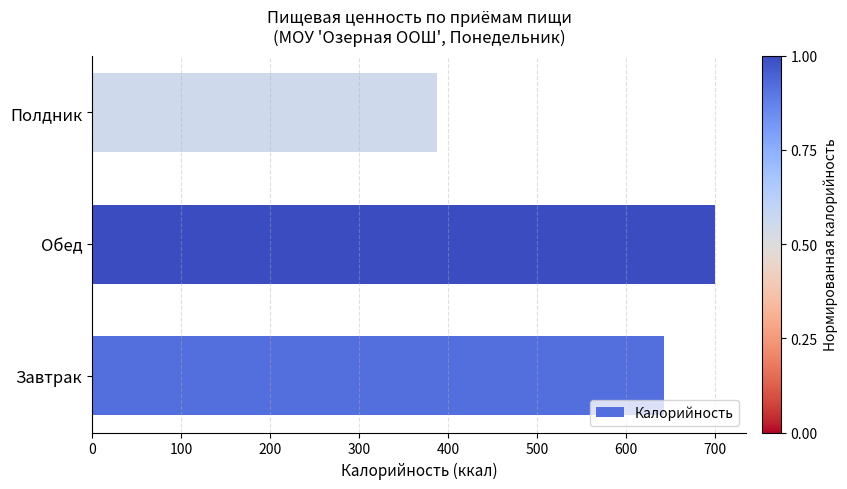

What is the difference between the maximum and minimum values?

312.6